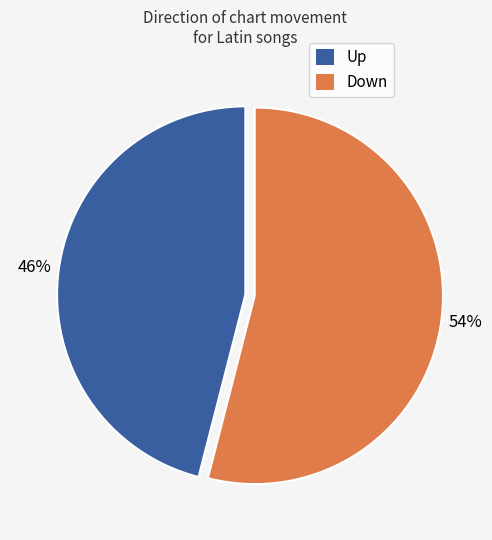

Is there a majority slice in this chart?

Yes